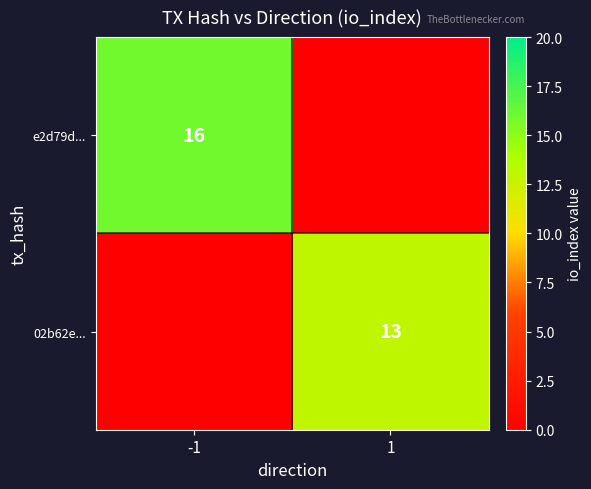

Is the value of e2d79d... at -1 greater than the value of 02b62e... at 1?

Yes